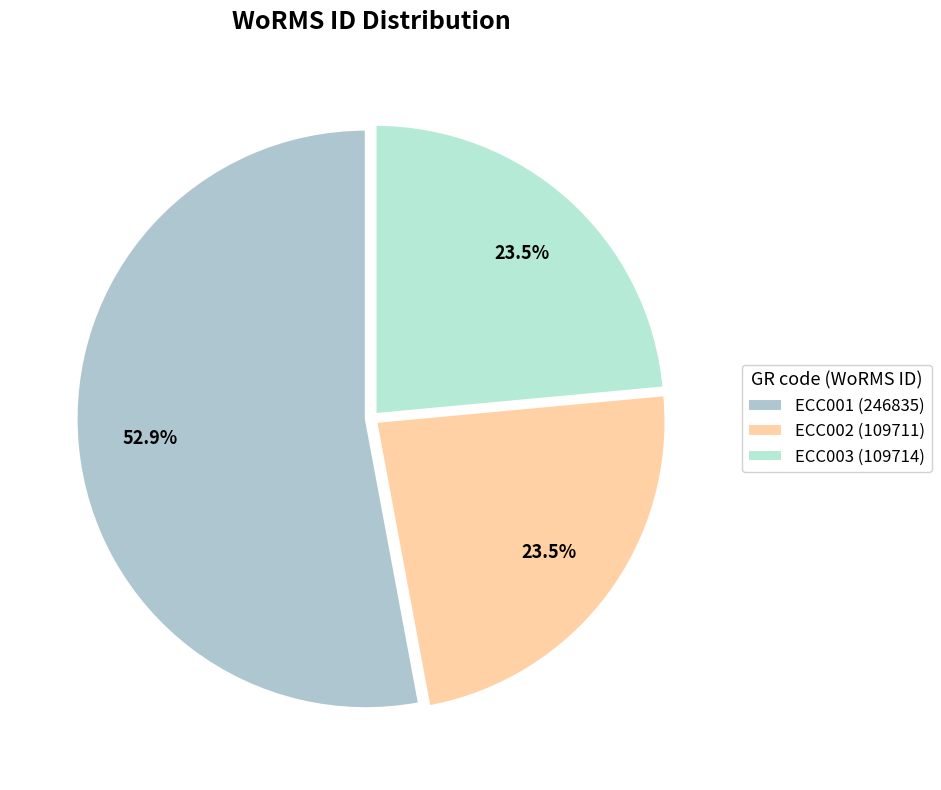

Does ECC001 represent more than half of the total?

Yes